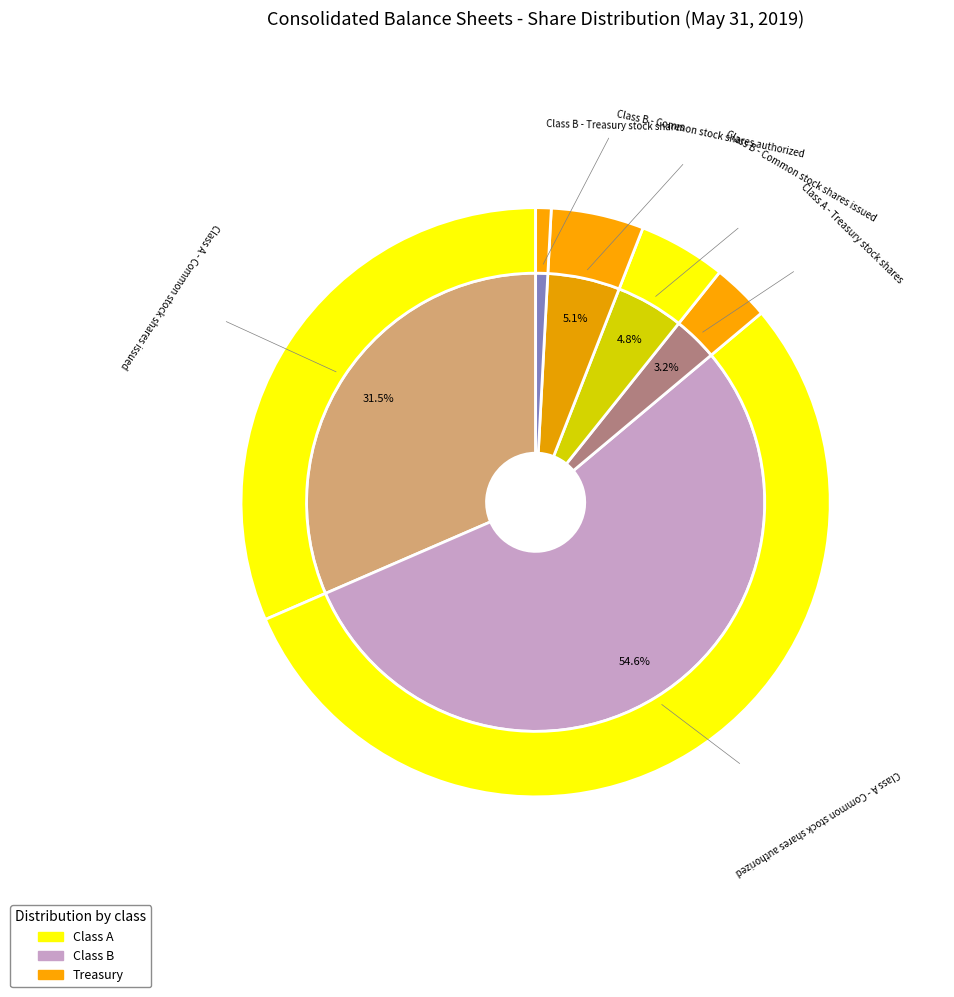

Which category has the smallest portion of the pie?

Class B - Treasury stock shares